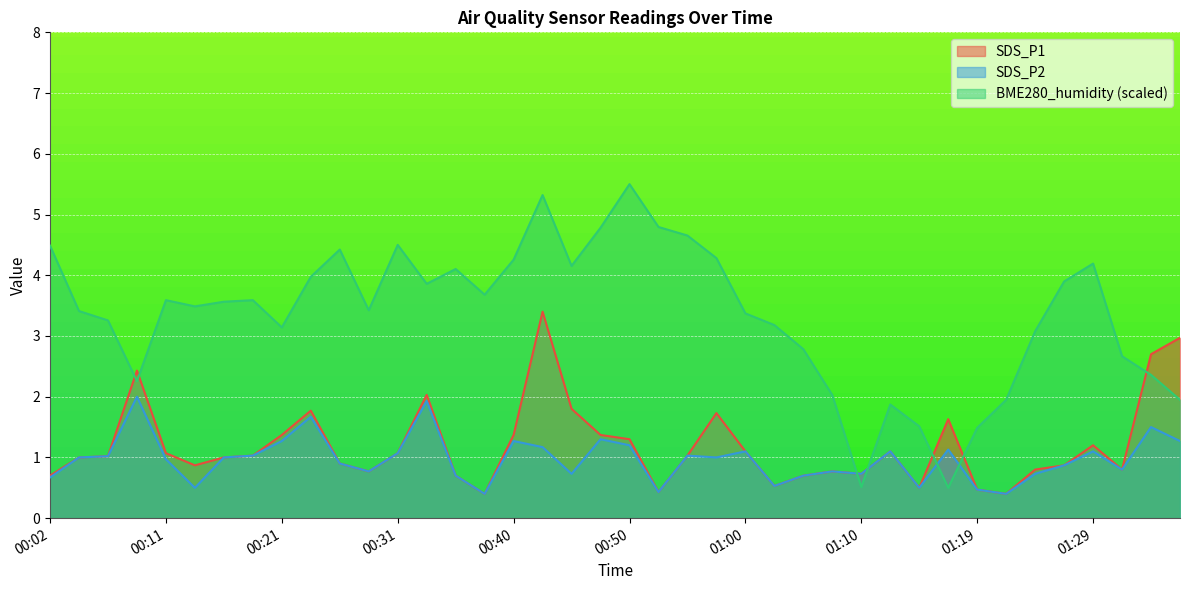

After their last crossing, which series has the higher values: SDS_P1 or BME280_humidity?

SDS_P1